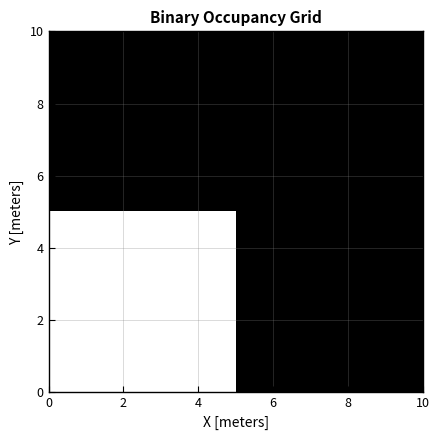

How many distinct data groups are displayed?

2